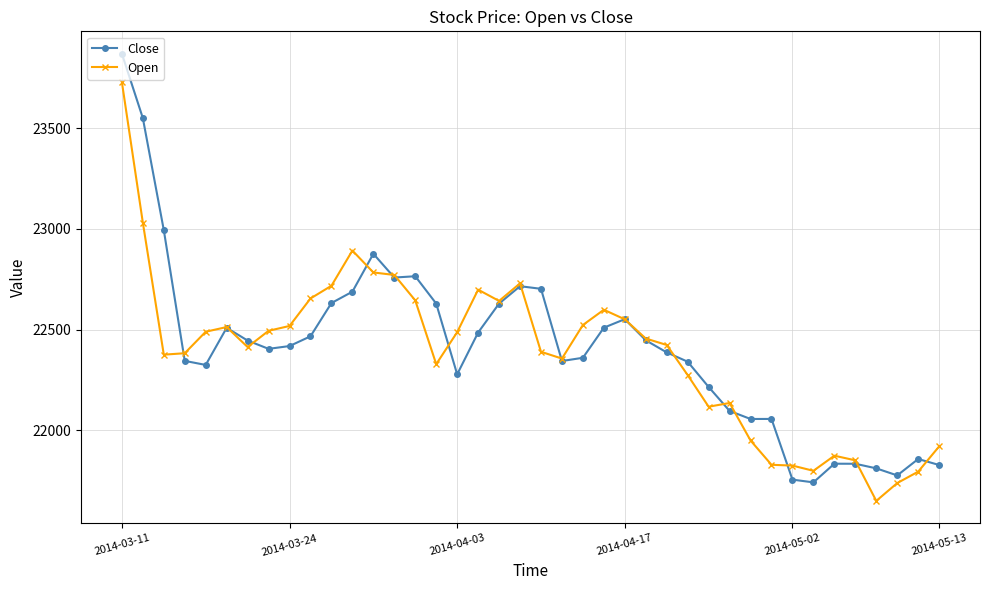

Which series ends up on top after the final intersection of Open and Close?

Open